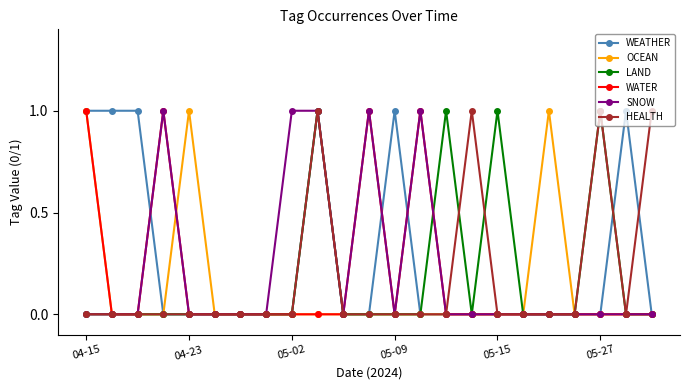

True or false: HEALTH has more than 0 points higher than both neighbors.

True